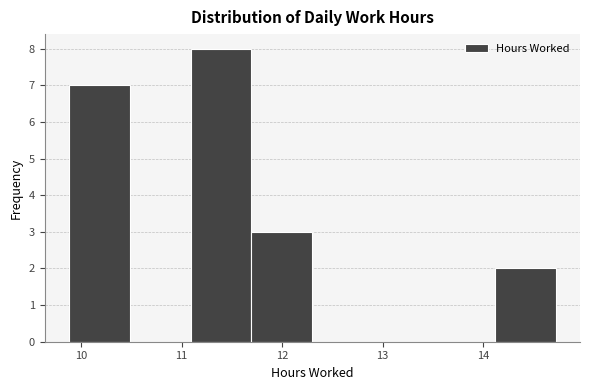

What is the height of the bar covering 9.9 to 10.5 on the x-axis? Neither the bar edges nor the heights are printed on the chart, so give them approximately, as read against the axes.

7